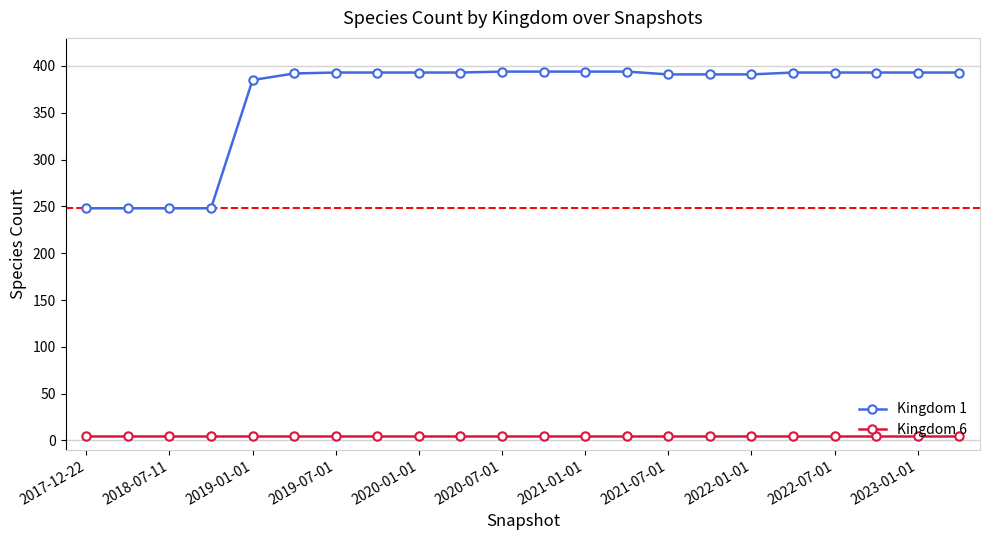

At how many categories does at least one series exceed 17?

22